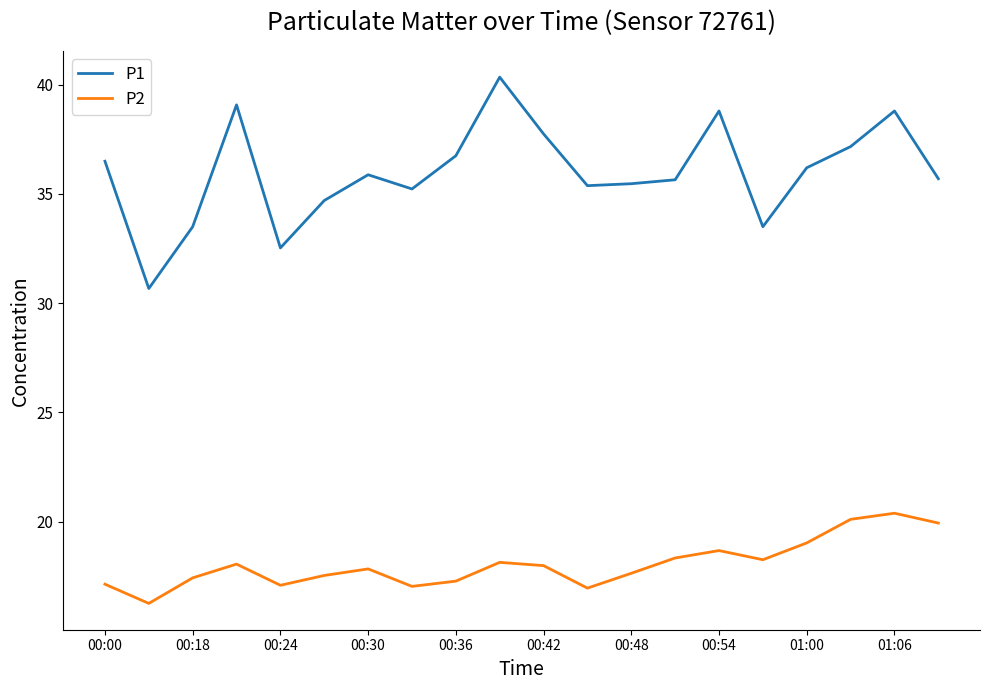

List the series in order of their overall mean, lowest first.

P2, P1